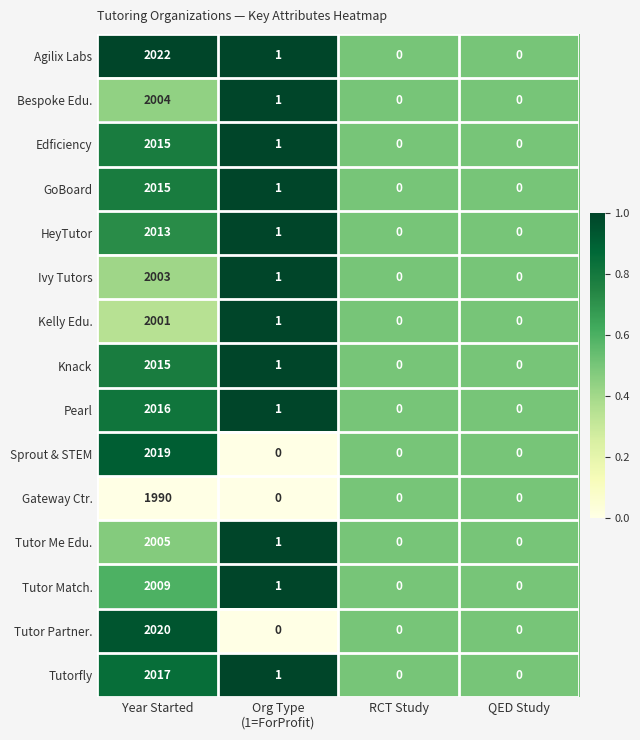

Which category has the highest value across all series?

Year Started